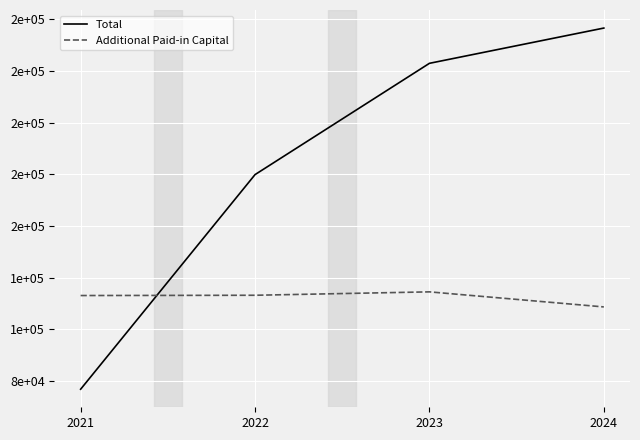

What is the highest value of the Additional Paid-in Capital series?

118091